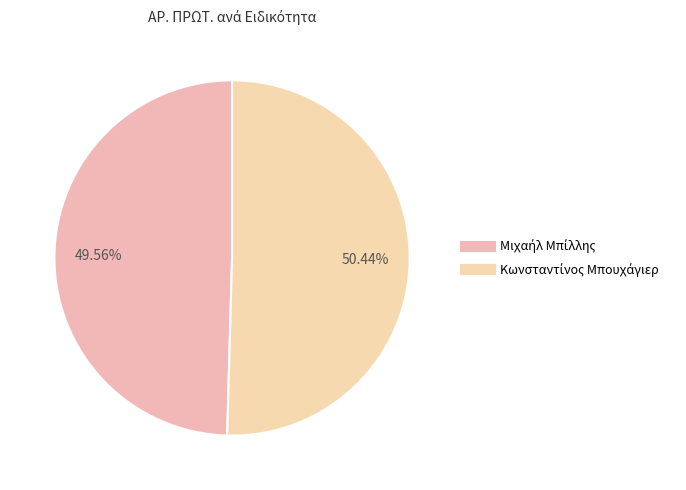

Combined, what portion of the pie is Κωνσταντίνος Μπουχάγιερ and Μιχαήλ Μπίλλης?

100.0%